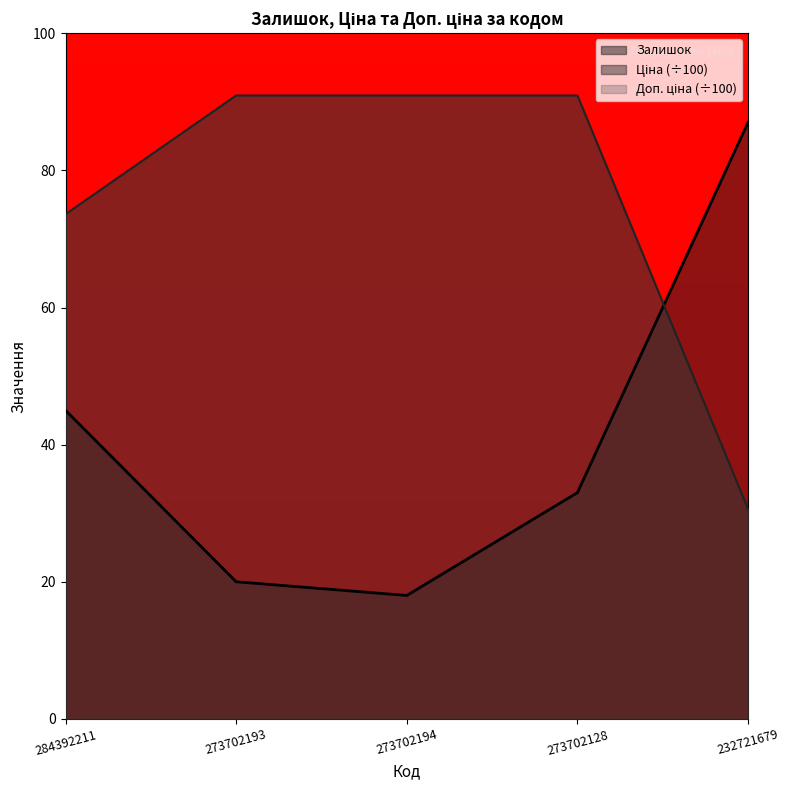

Reading left to right, what are all the values shown in this chart?

Залишок: 284392211=45.0	273702193=20.0	273702194=18.0	273702128=33.0	232721679=87.0
Ціна: 284392211=73.6	273702193=90.9	273702194=90.9	273702128=90.9	232721679=30.6